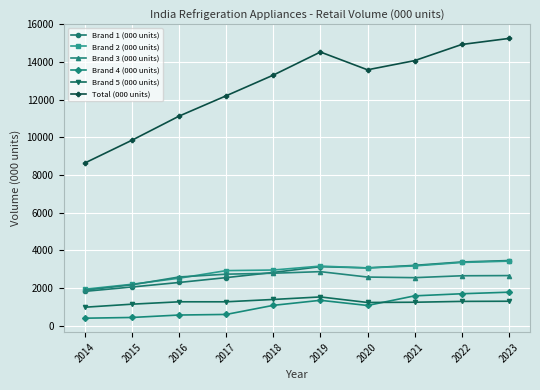

What is the total value across all series at 2021?

25862.1